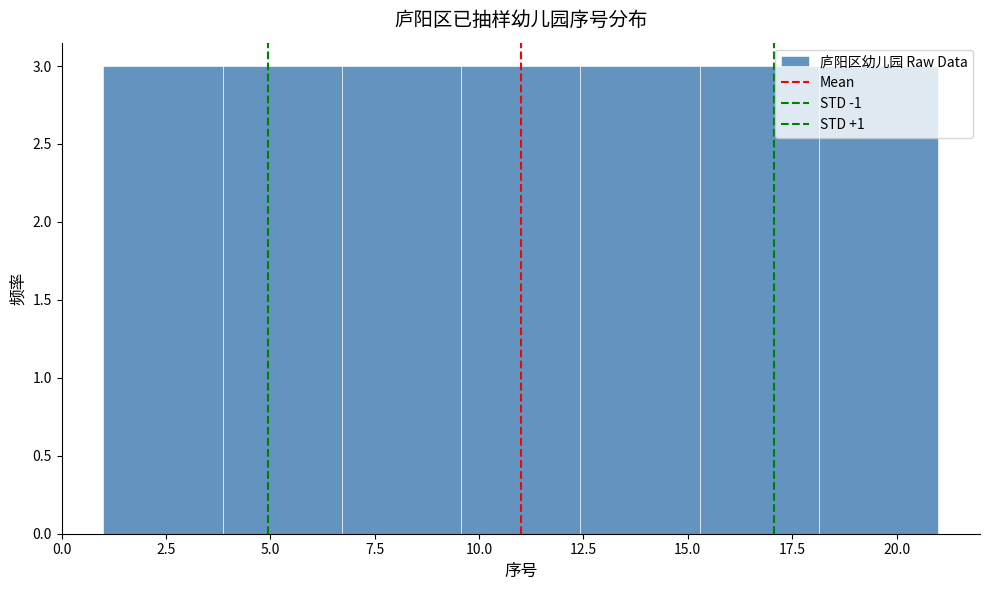

Reading left to right, transcribe this chart: for each bar, give the range it covers on the x-axis and its height. Neither the bar edges nor the heights are printed on the chart, so give them approximately, as read against the axes.

1.0 to 4.0: 3
4.0 to 6.5: 3
6.5 to 9.5: 3
9.5 to 12.5: 3
12.5 to 15.5: 3
15.5 to 18.0: 3
18.0 to 21.0: 3